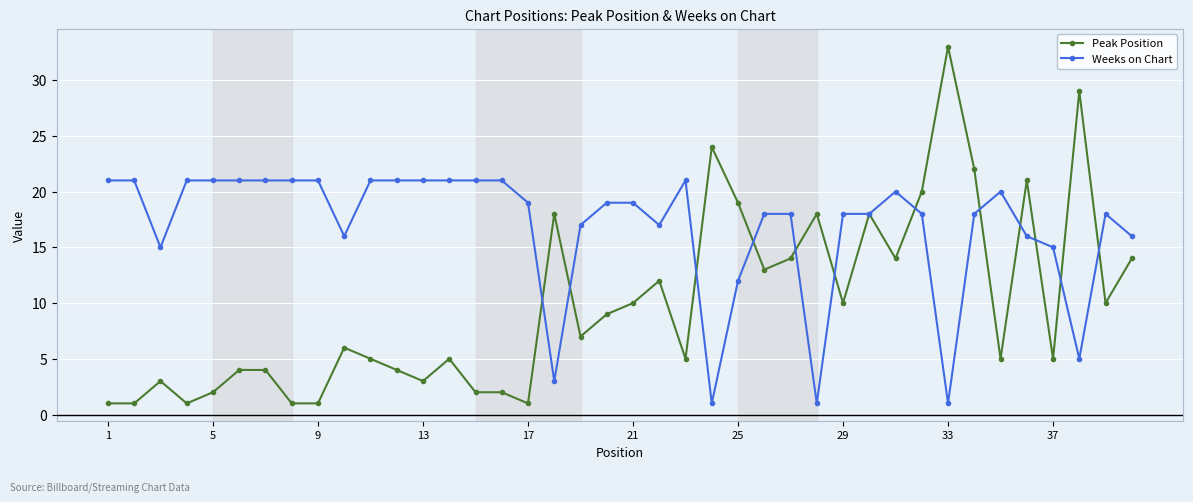

True or false: Weeks on Chart has more than 2 interior local peaks.

True